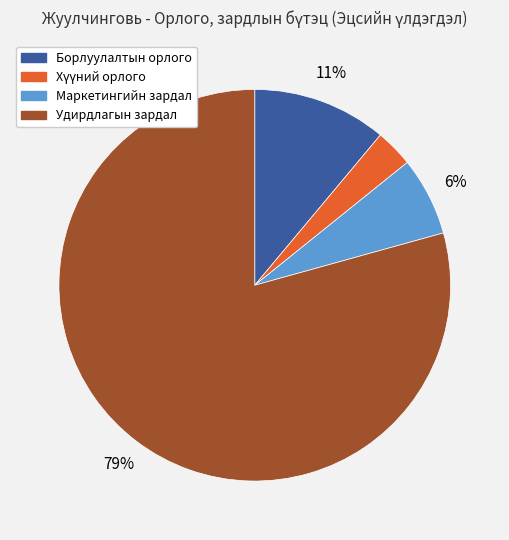

Count the number of slices in the pie.

4